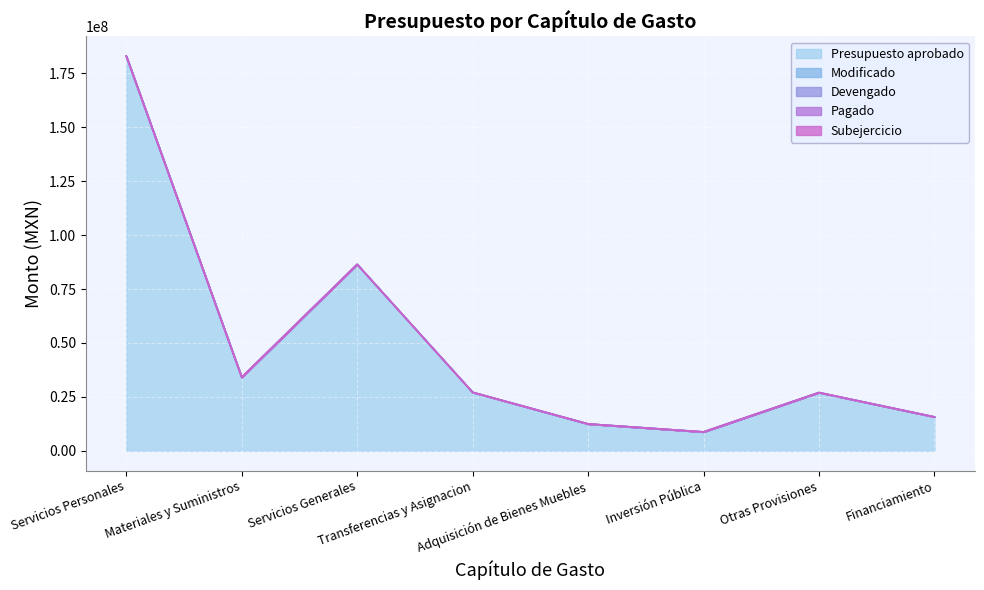

What position from the right is Otras Provisiones?

2